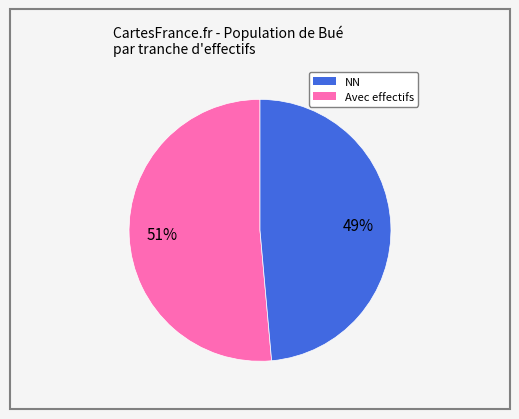

Which slice is the largest?

NN